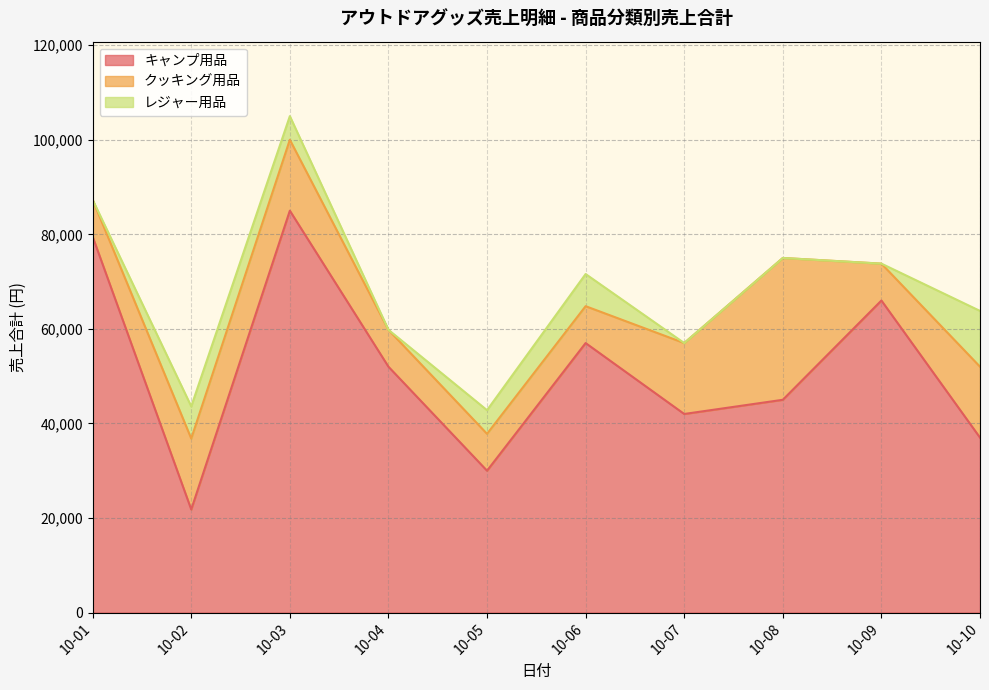

List the series in order of their peak value, lowest first.

レジャー用品, クッキング用品, キャンプ用品